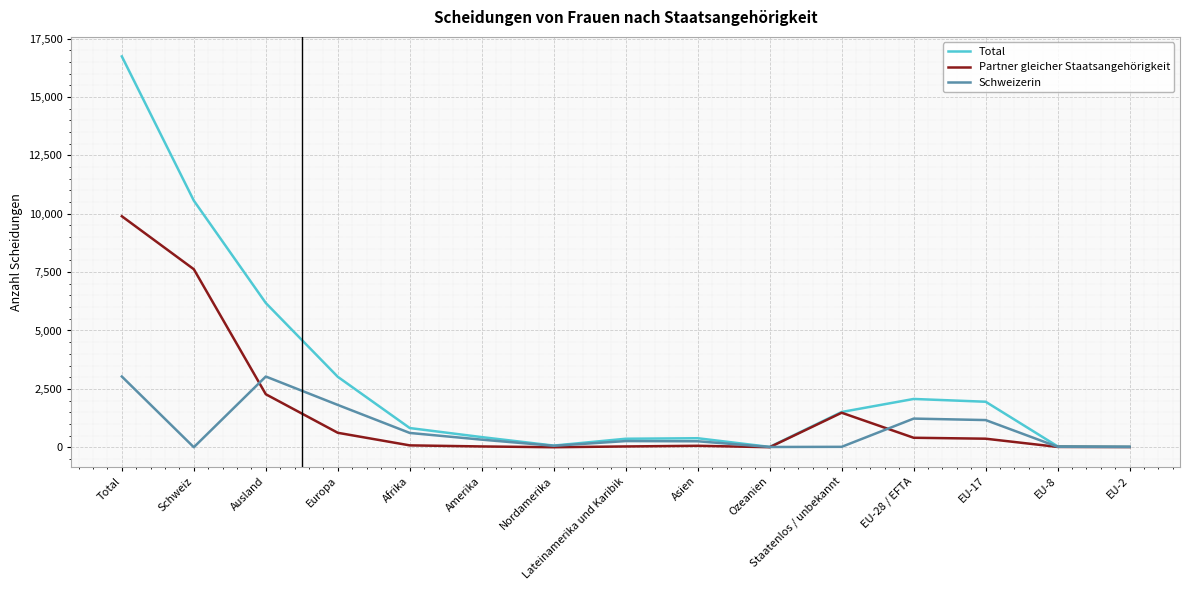

The Total series shows 16737 at Total. True or false?

True